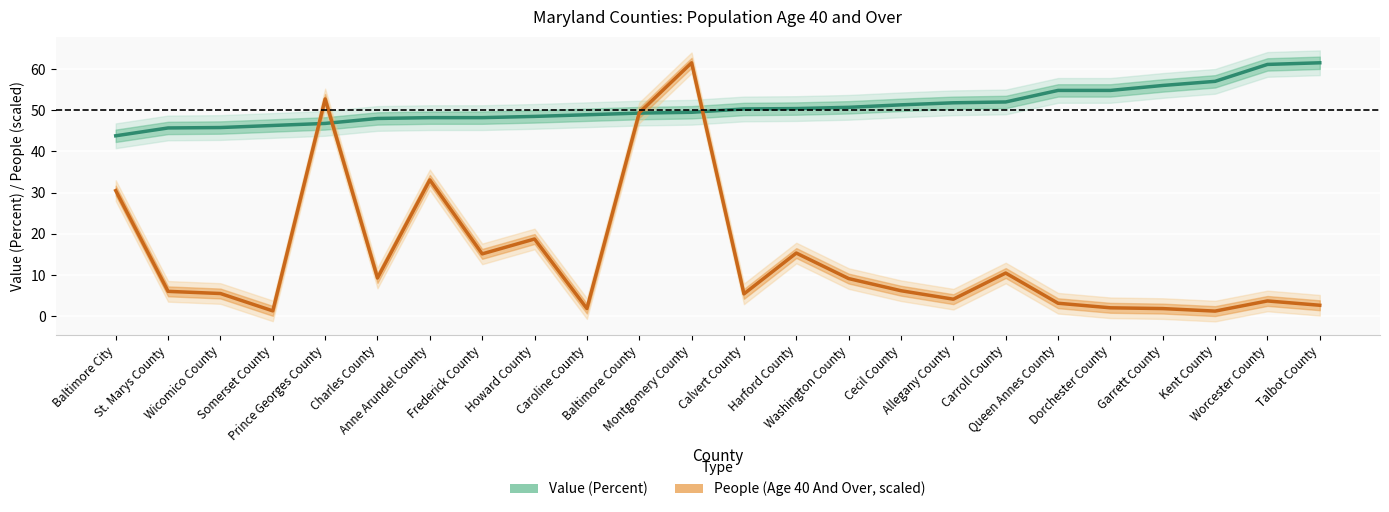

What is the label of the 5th point from the right?

Dorchester County